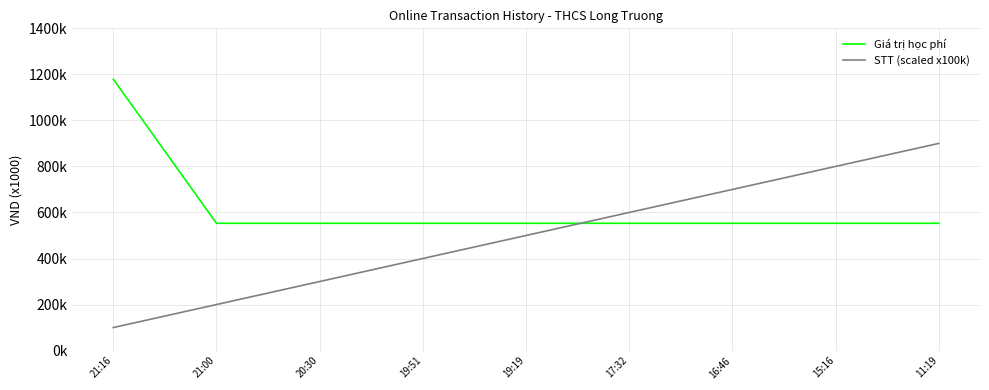

What is the total value across all series at 20:30?

853000